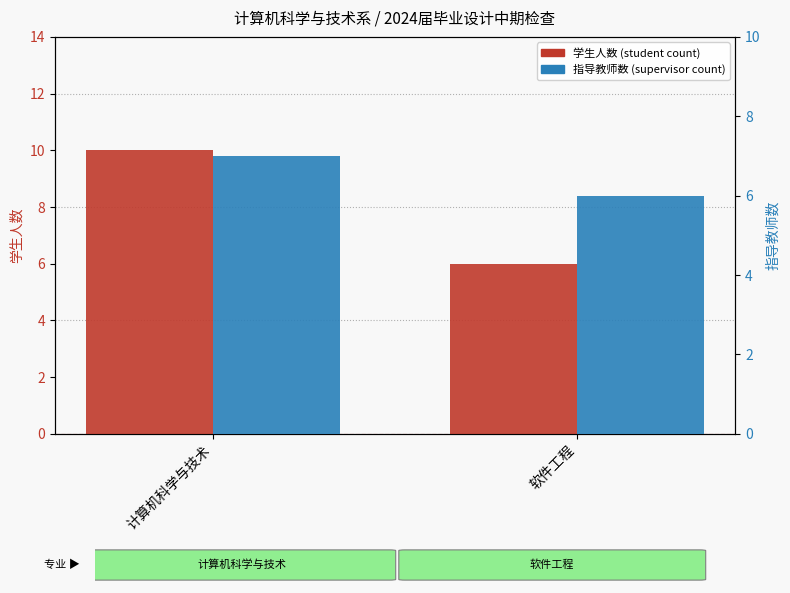

True or false: 指导教师数 (supervisor count) has a value of 10 at 软件工程.

False